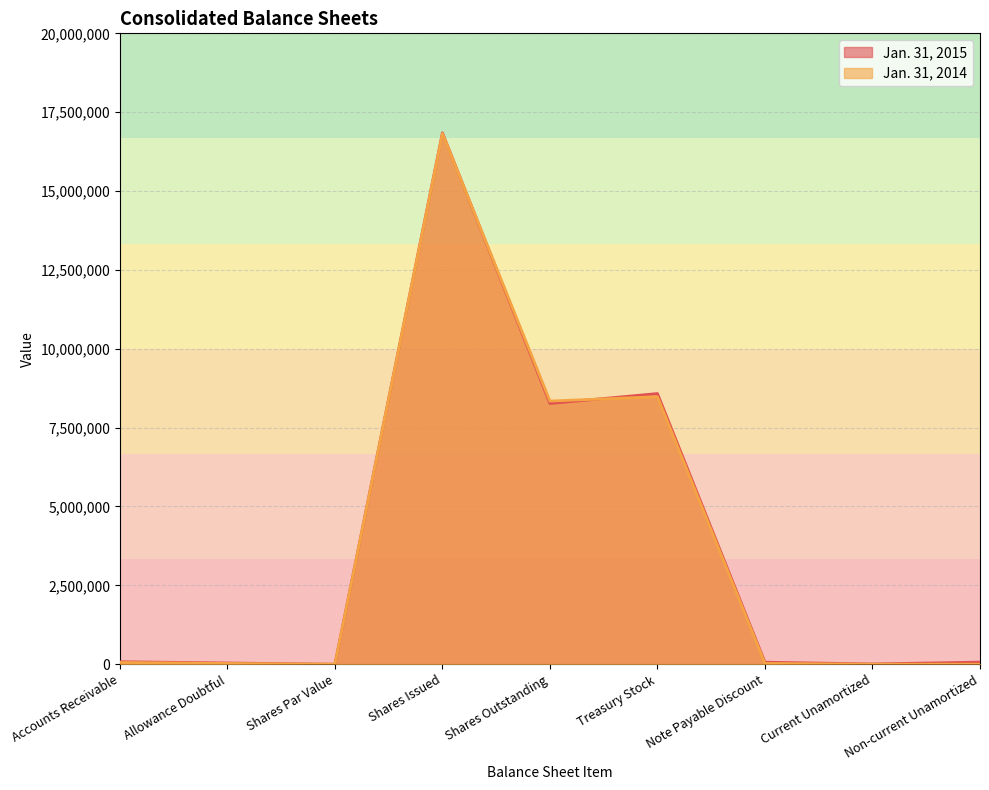

What position from the left is Shares Par Value?

3